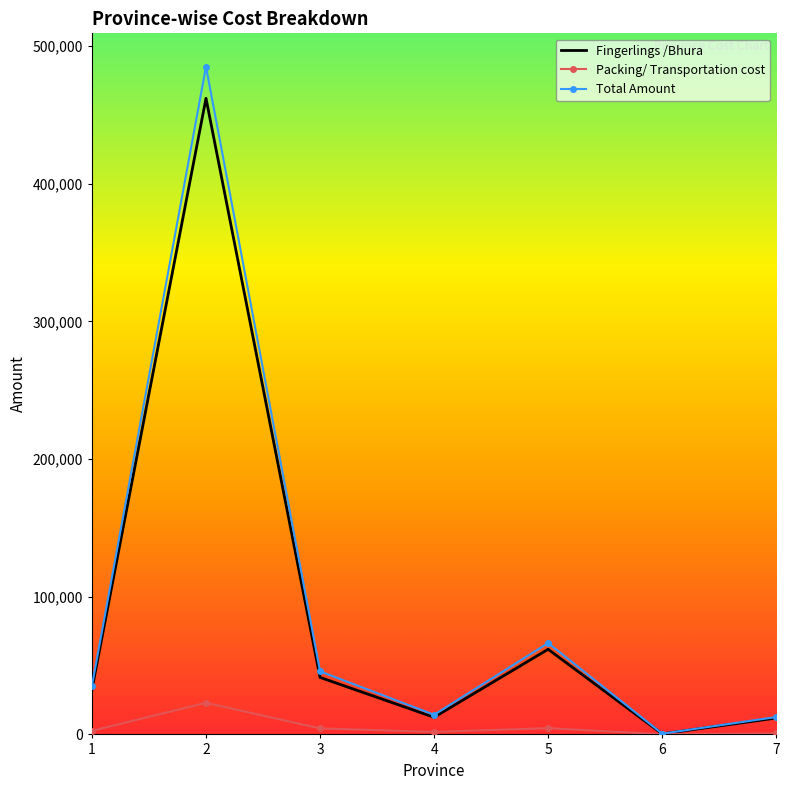

True or false: Packing/ Transportation cost has more than 0 points higher than both neighbors.

True